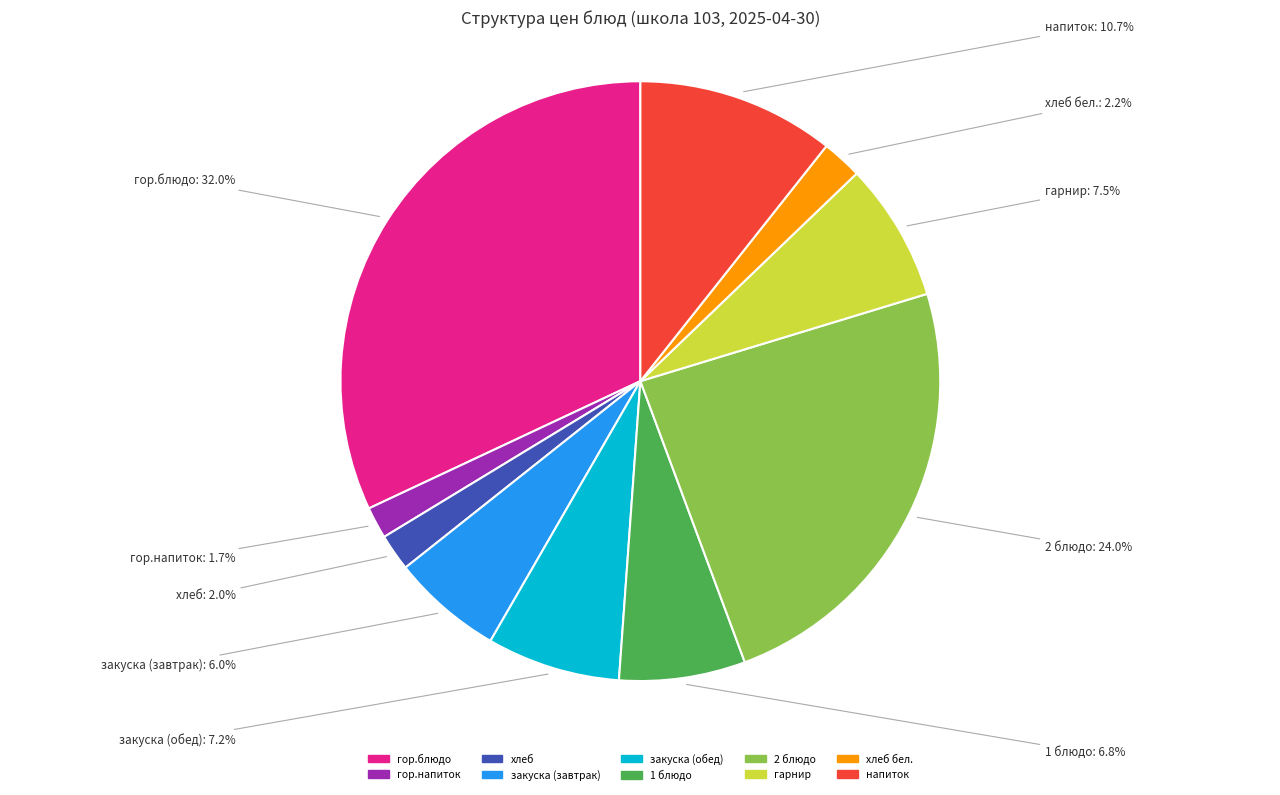

Does any single category account for the majority?

No